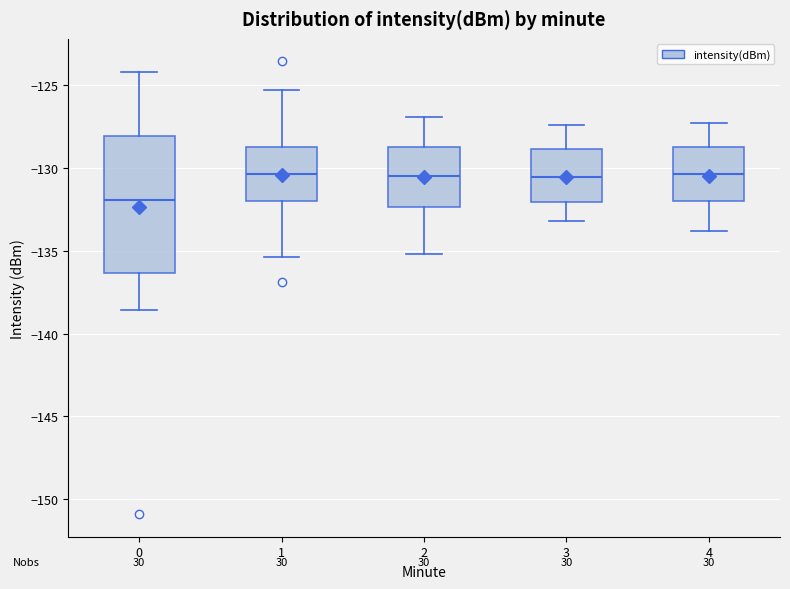

Where is the upper edge of the box at x = 3 on the y-axis? The values are not printed on the chart, so give them approximately, as read against the axis.

-129.0